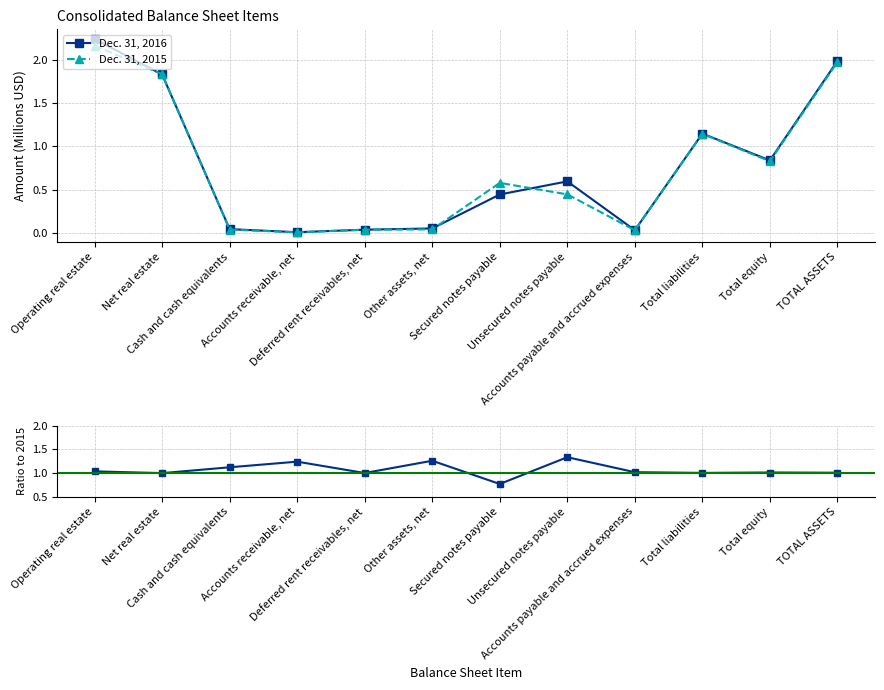

What is the approximate value of Dec. 31, 2015 at Total equity?

0.8